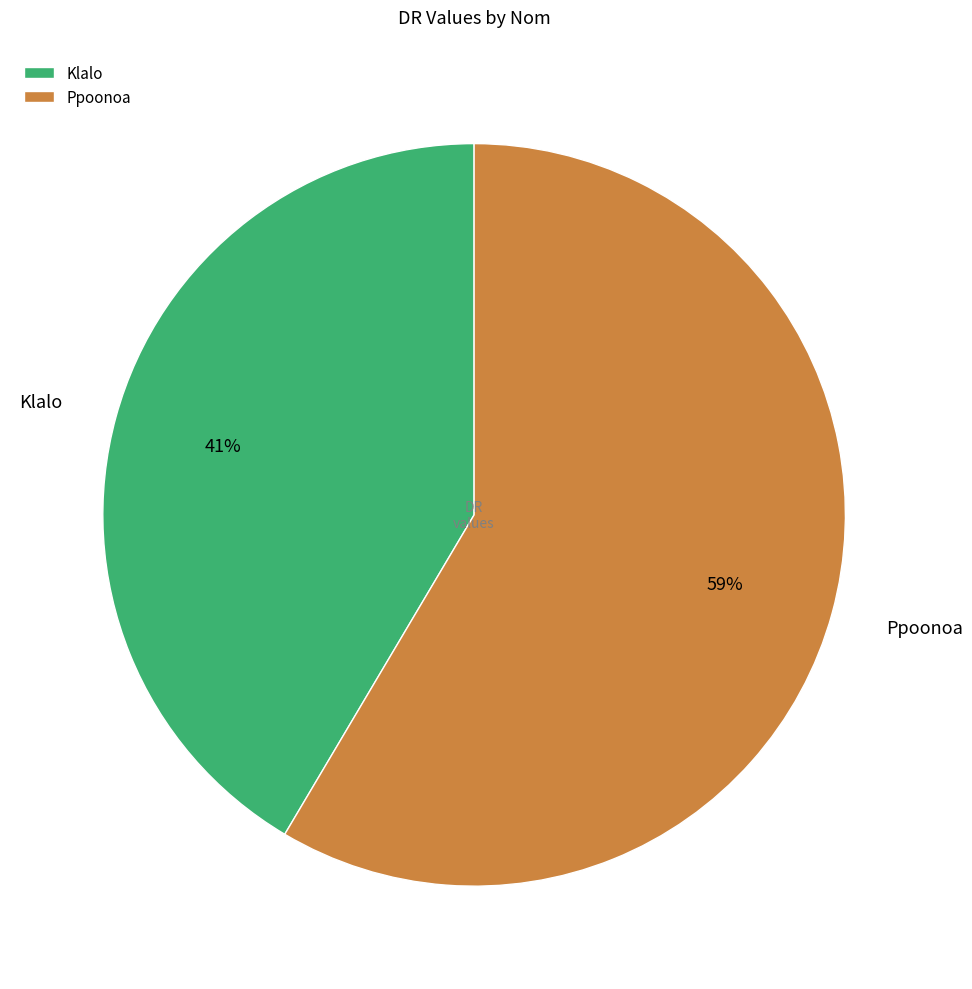

What percentage is the Ppoonoa slice, to the nearest percent?

59%